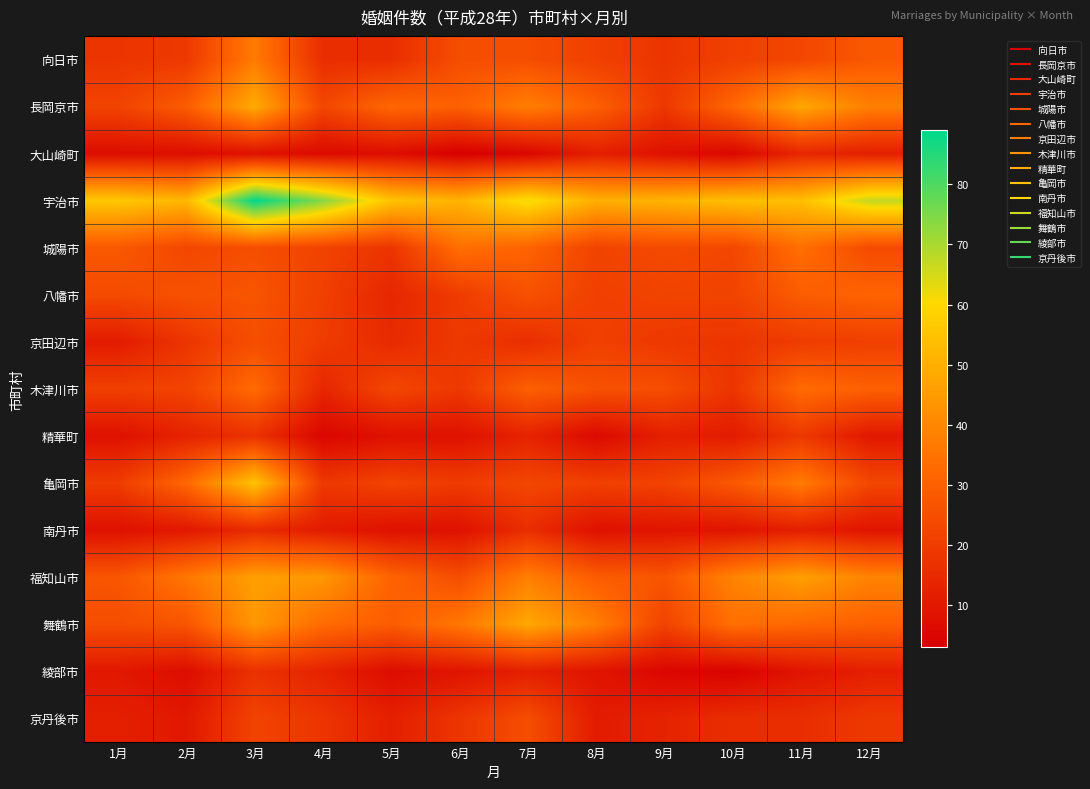

Which series changed the most between 9月 and 11月?

長岡京市